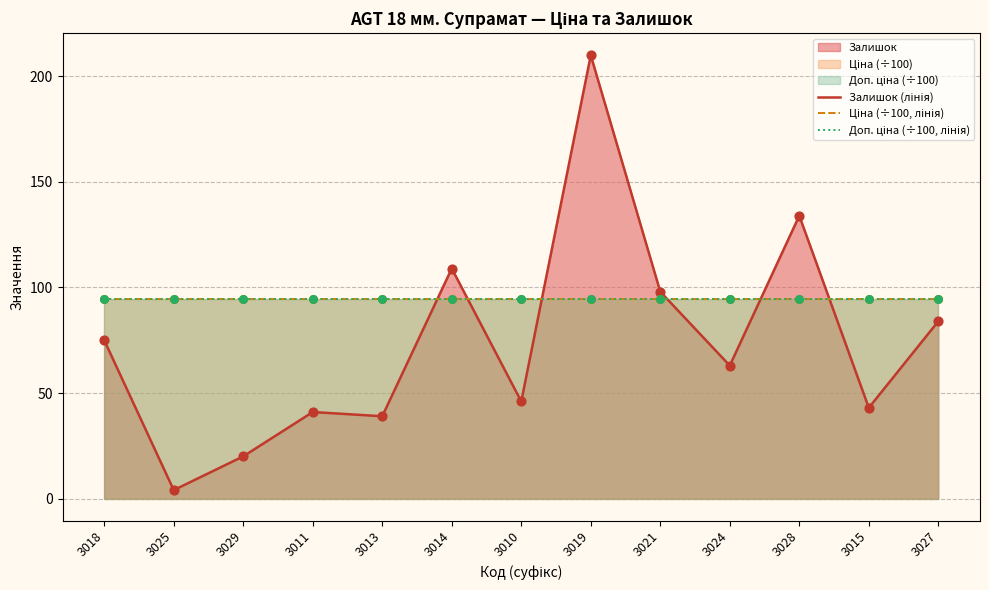

Which series reaches the maximum Y coordinate?

Залишок (лінія)